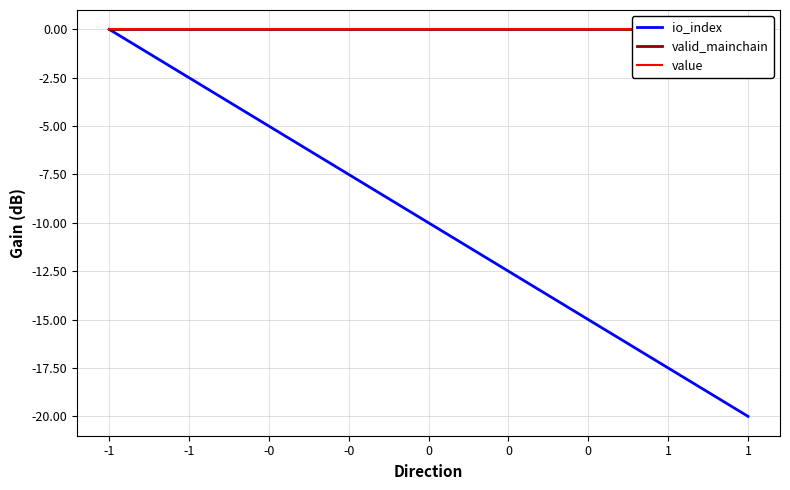

Which category has the highest value across all series?

-1